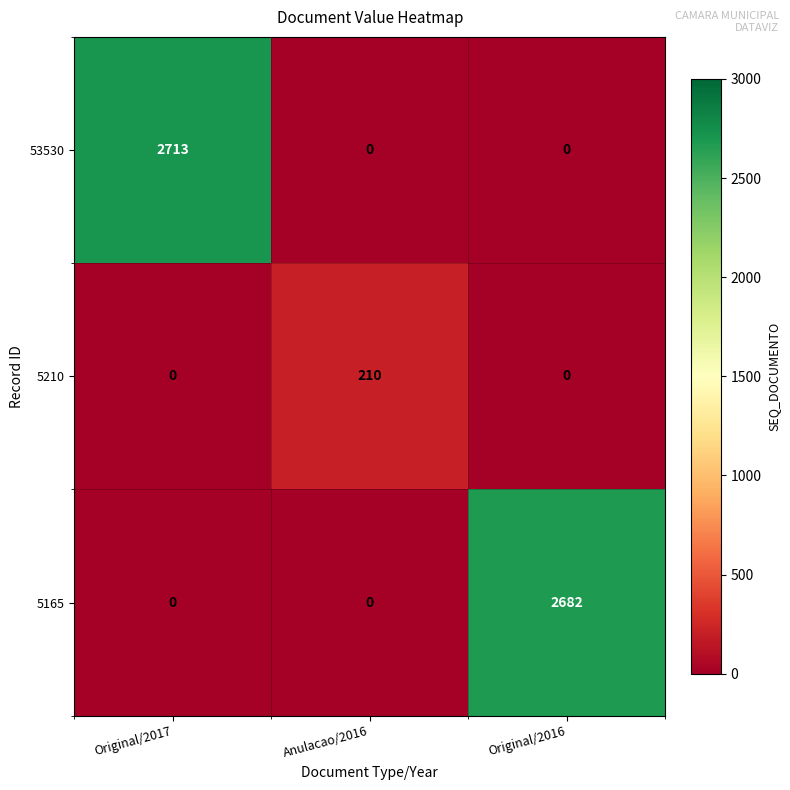

What is the difference between the maximum and minimum values in the 5210 series?

210